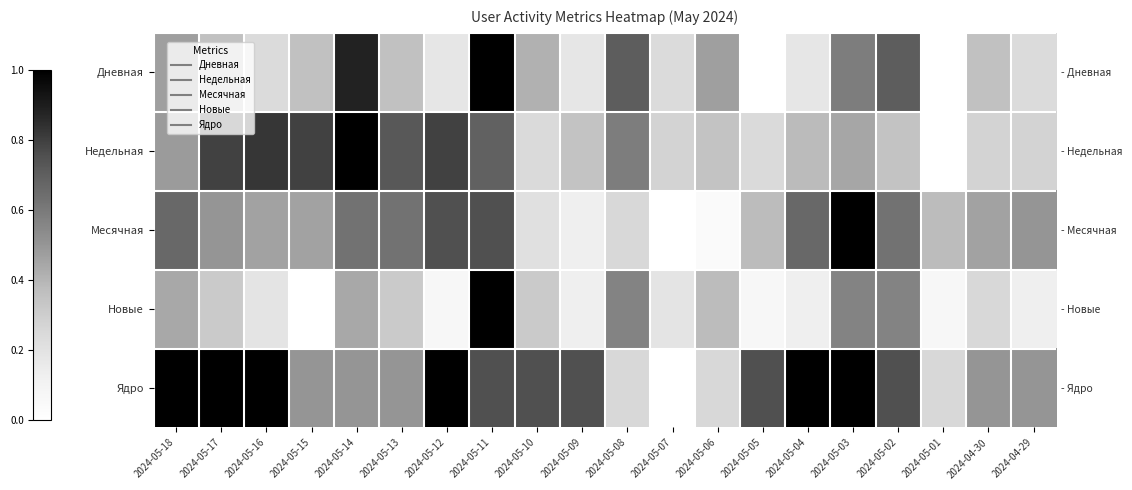

What is the total value across all series at 2024-04-29?

1.6